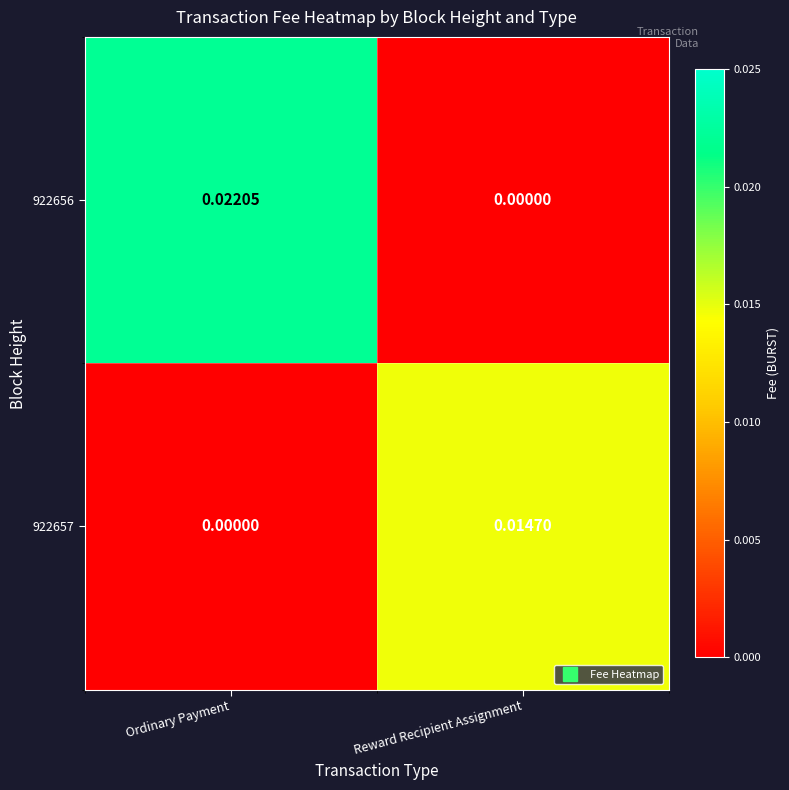

At which label is 922656 closest to 0?

Reward Recipient Assignment